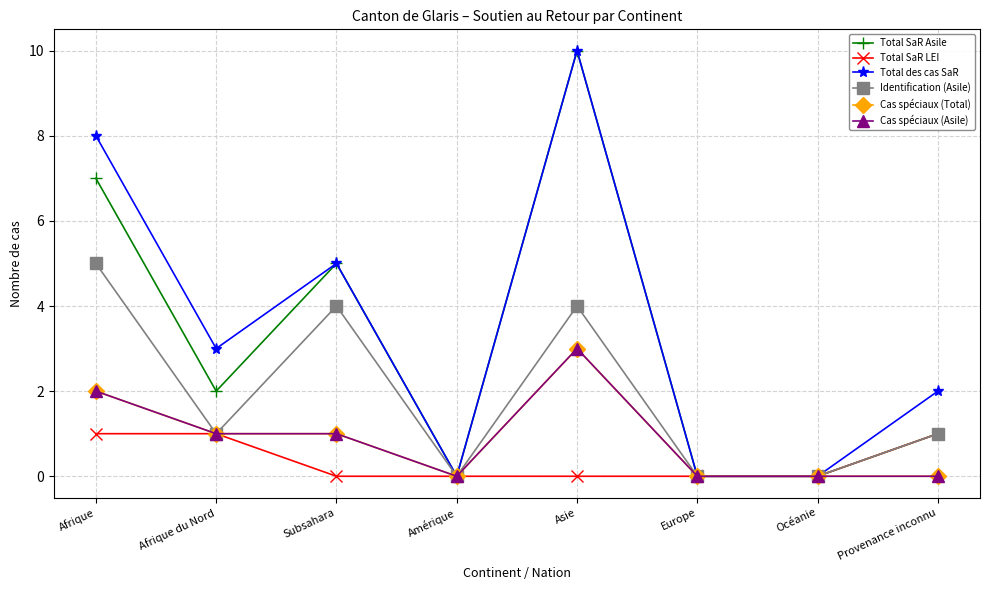

At which category does the chart reach its peak across all series?

Asie